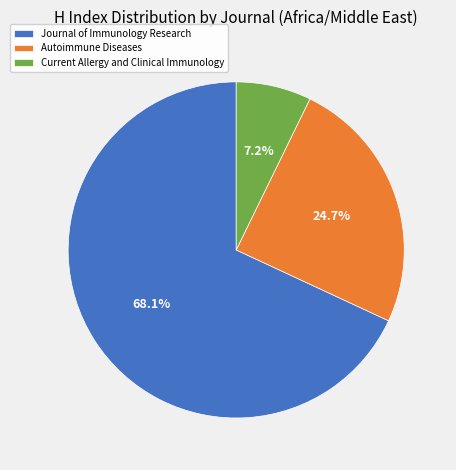

Is it true that Journal of Immunology Research is 81% of the pie?

False